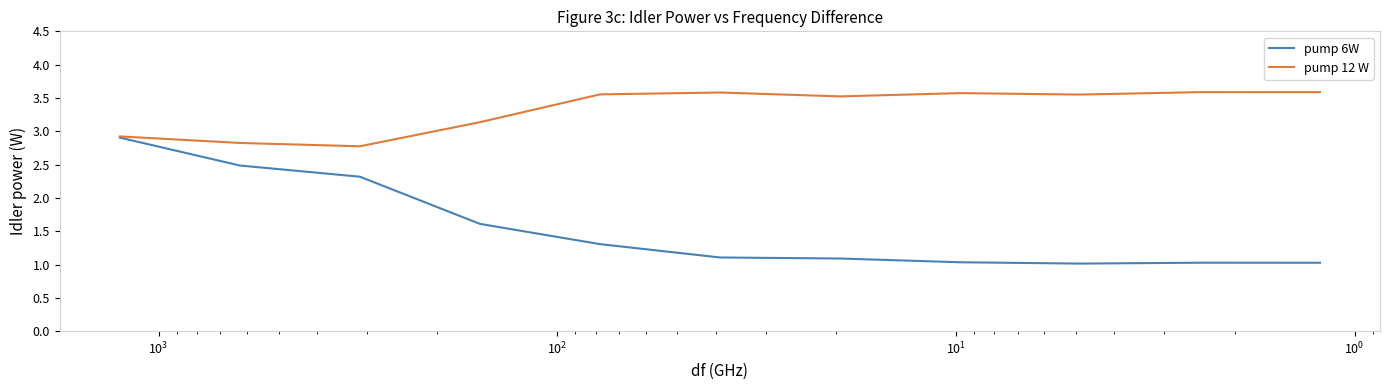

The pump 6W series shows 1.3 at $\mathdefault{10^{2}}$. True or false?

True